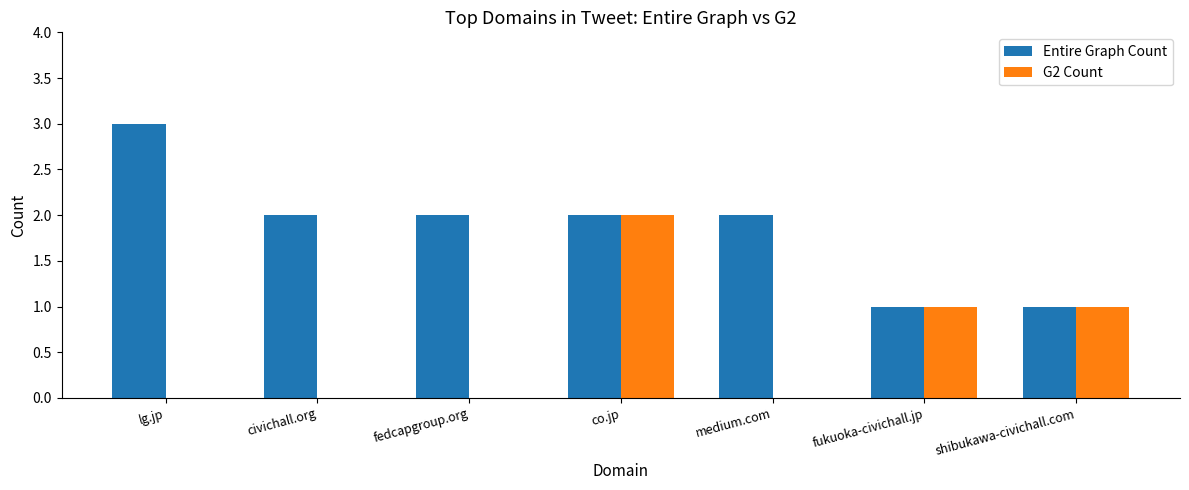

Between co.jp and medium.com, which series saw the biggest shift?

G2 Count